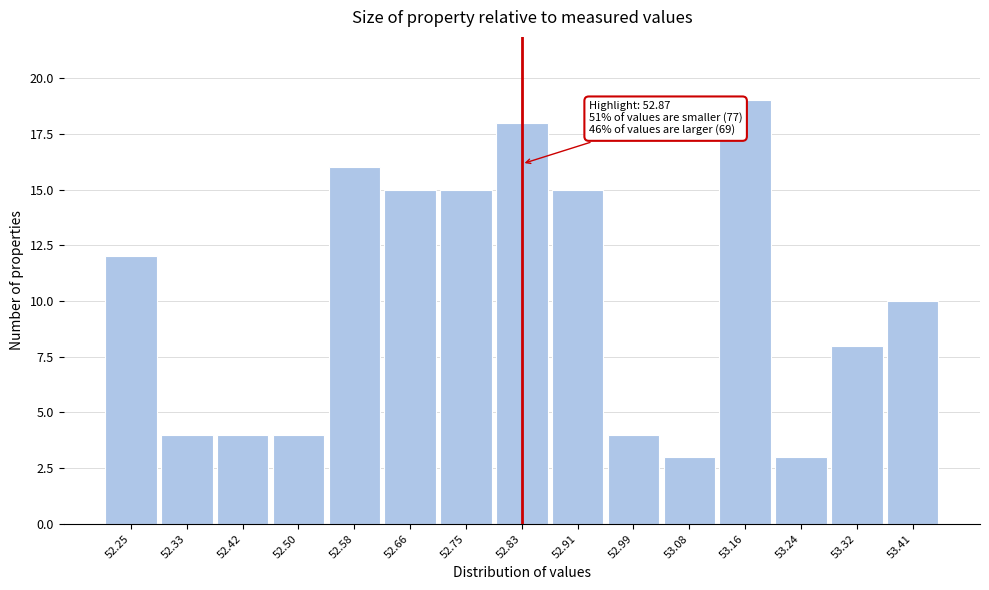

Reading left to right, what are all the values shown in this chart?

52.25=12	52.33=4	52.42=4	52.50=4	52.58=16	52.66=15	52.75=15	52.83=18	52.91=15	52.99=4	53.08=3	53.16=19	53.24=3	53.32=8	53.41=10